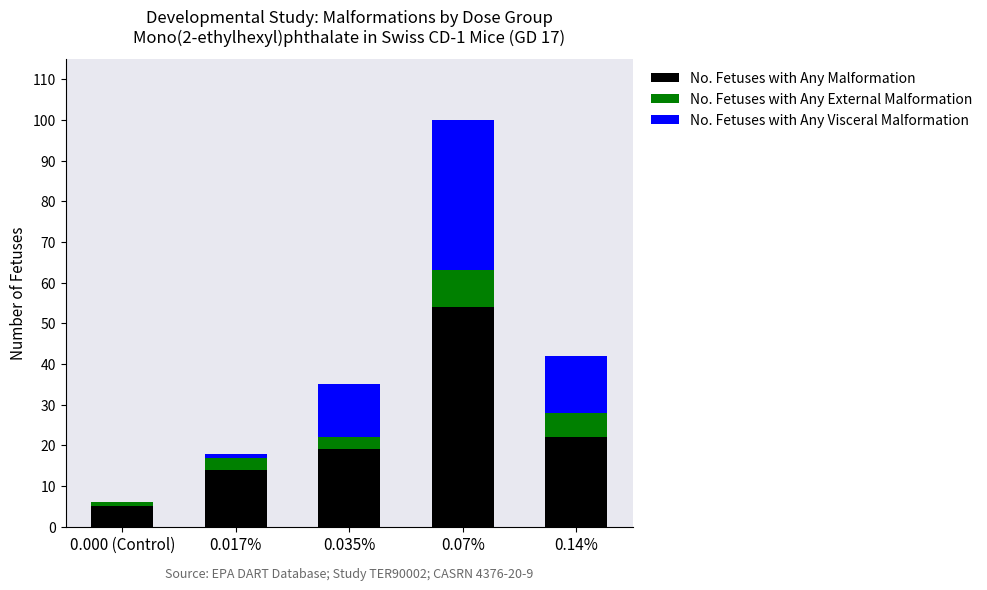

At which label does No. Fetuses with Any Malformation reach its peak?

0.07%